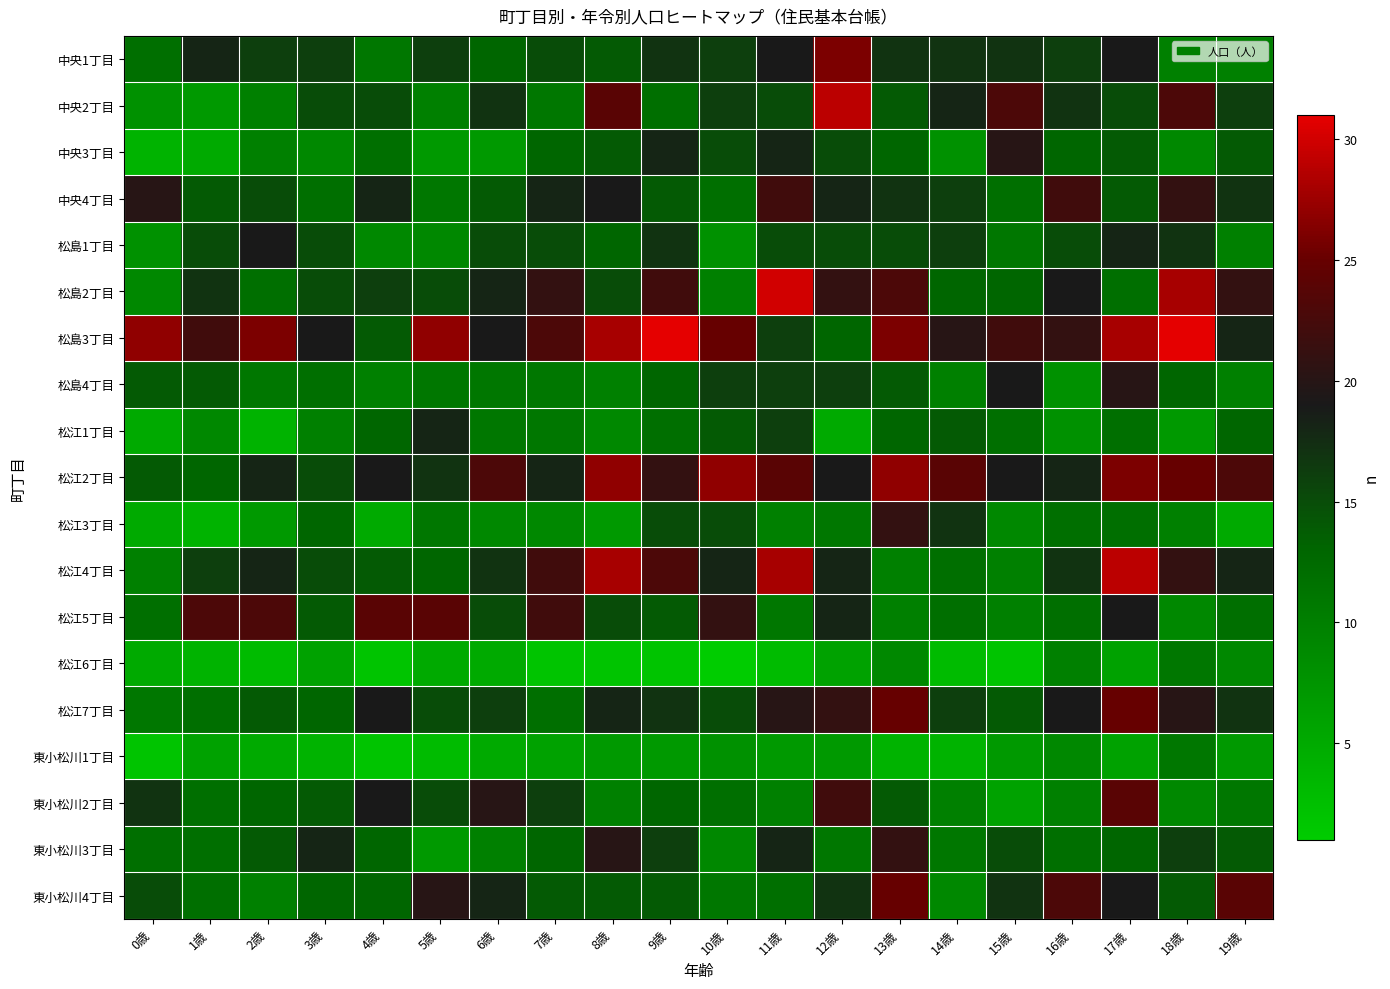

What is the greatest value displayed?

31